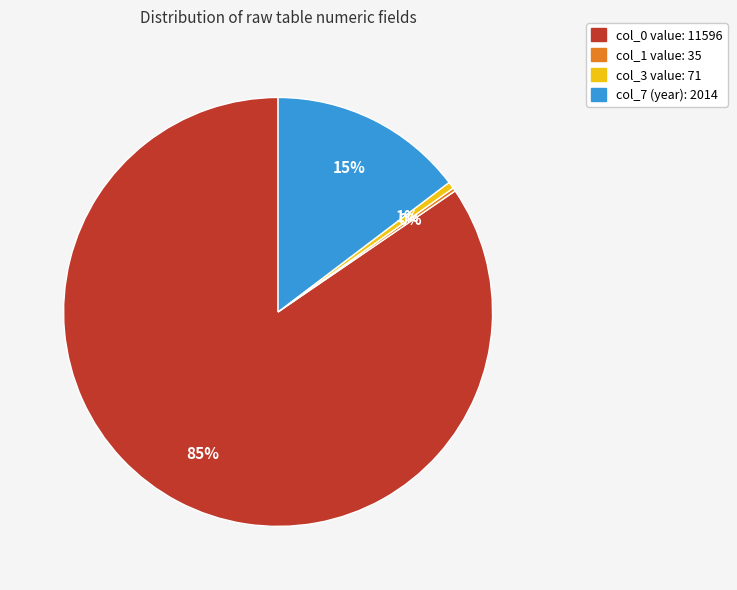

Which slice is the largest?

col_0